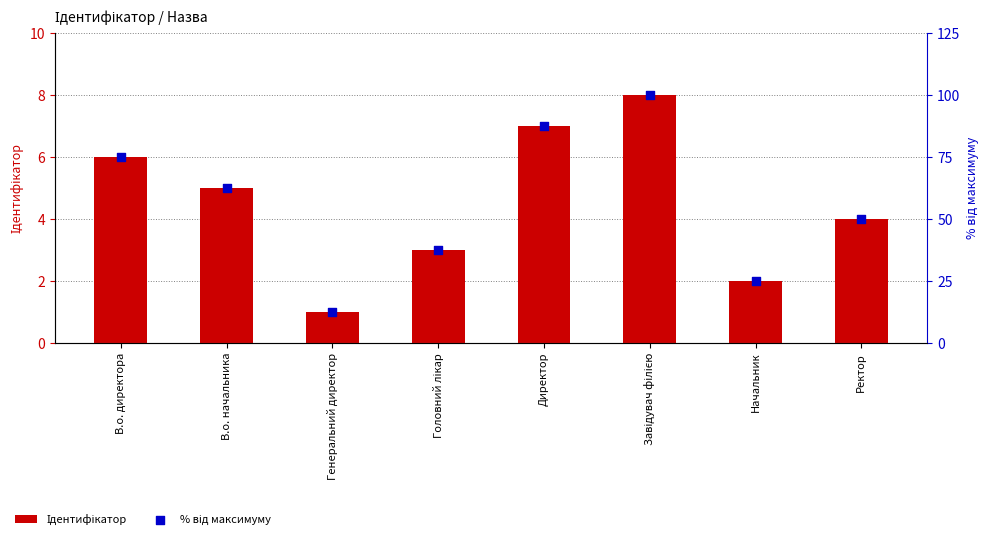

What is the total value across all series at Завідувач філією?

108.0